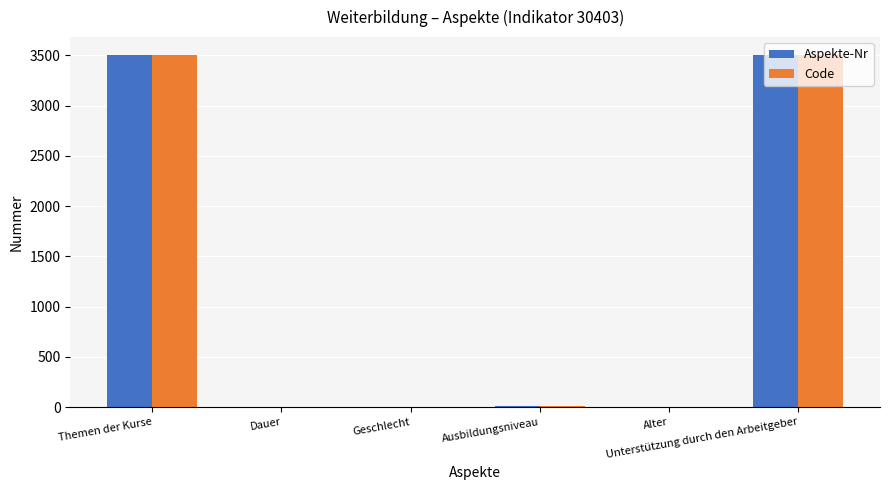

How many data points does each series have?

6